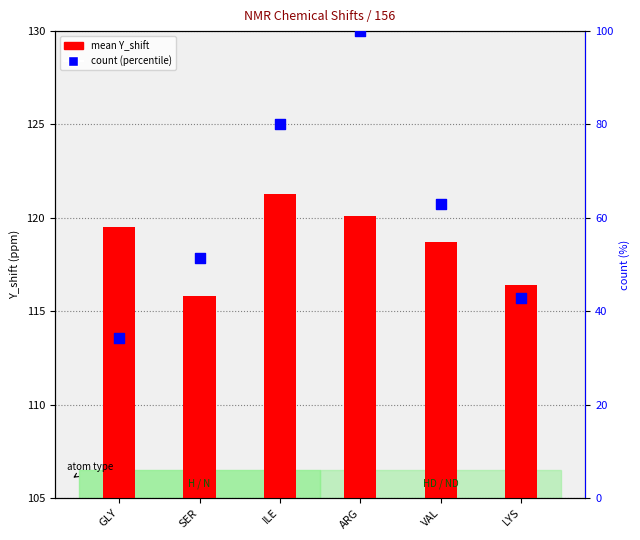

At how many categories does at least one series exceed 87?

6